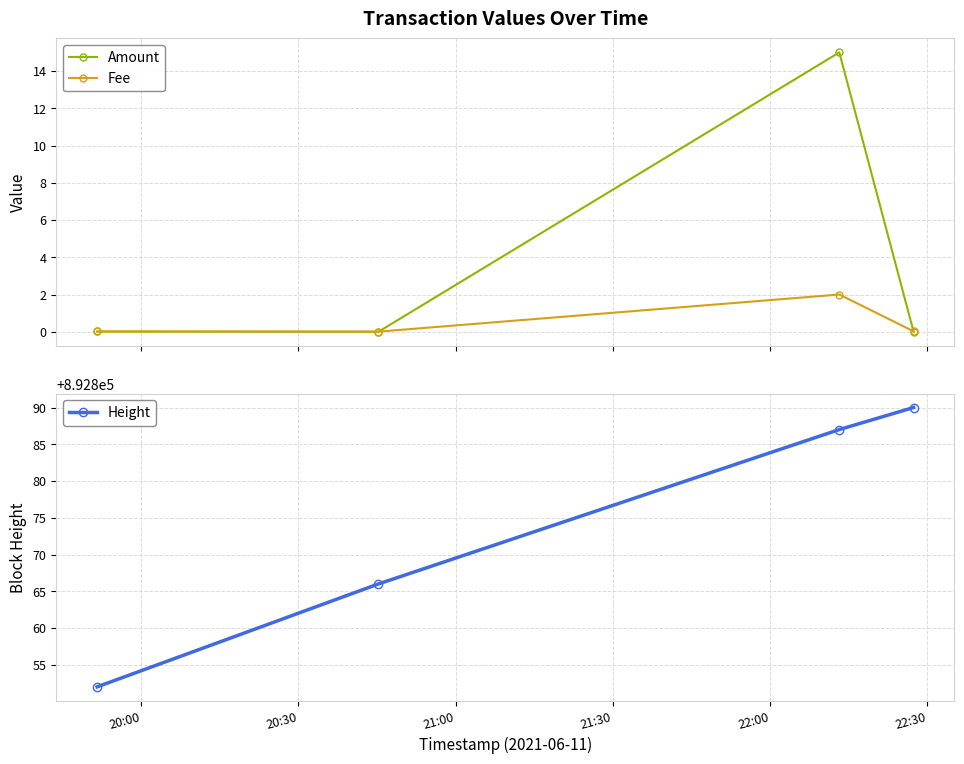

What is the highest value of the Amount series?

15.0